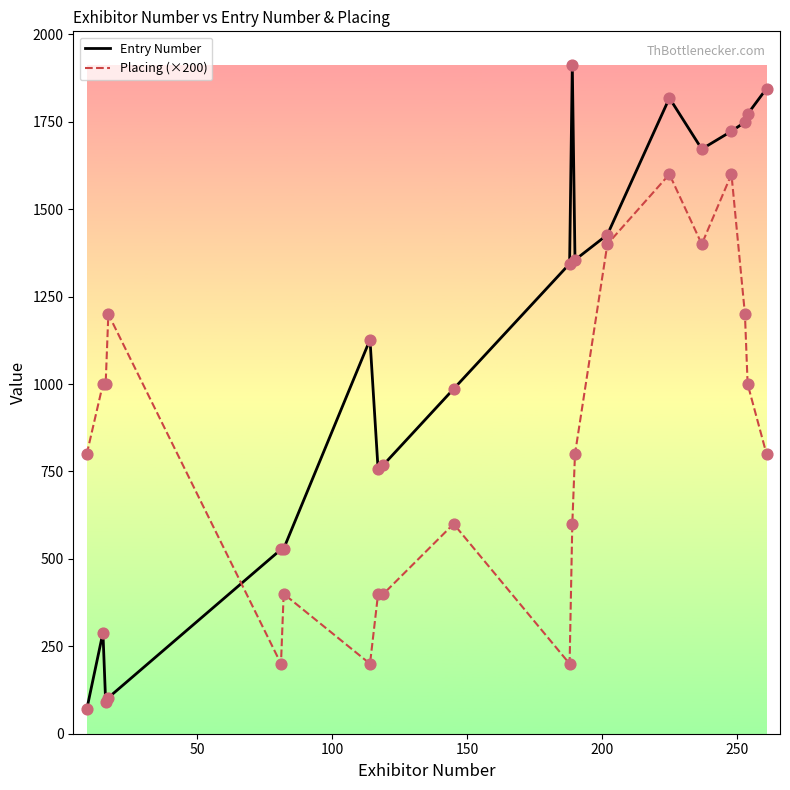

Which series has the largest range (max minus min)?

Entry Number